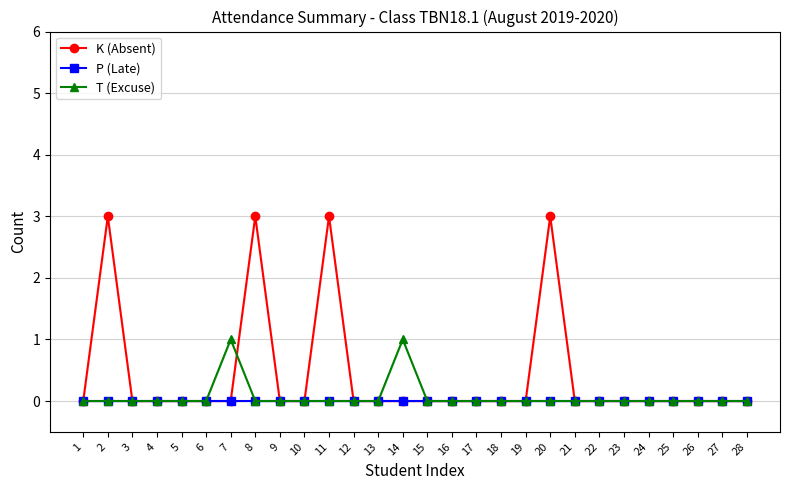

Rank the series at 6 from lowest to highest value.

K (Absent), P (Late), T (Excuse)